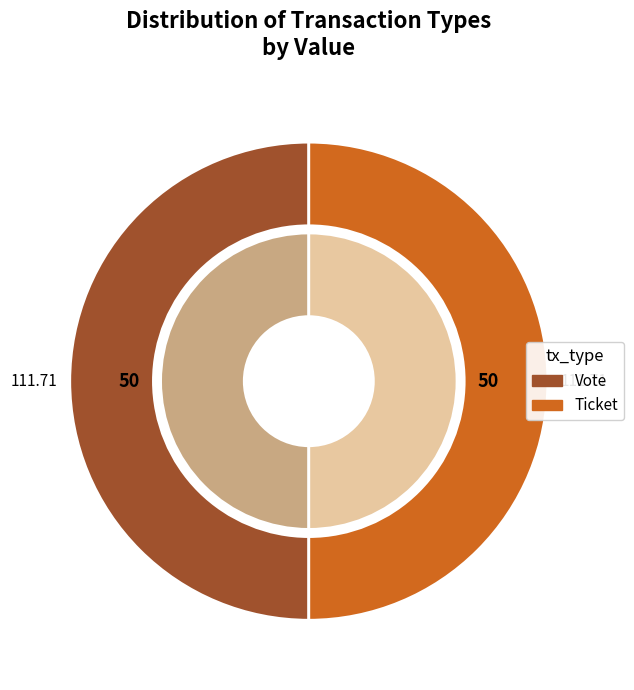

How many slices are in this pie chart?

2